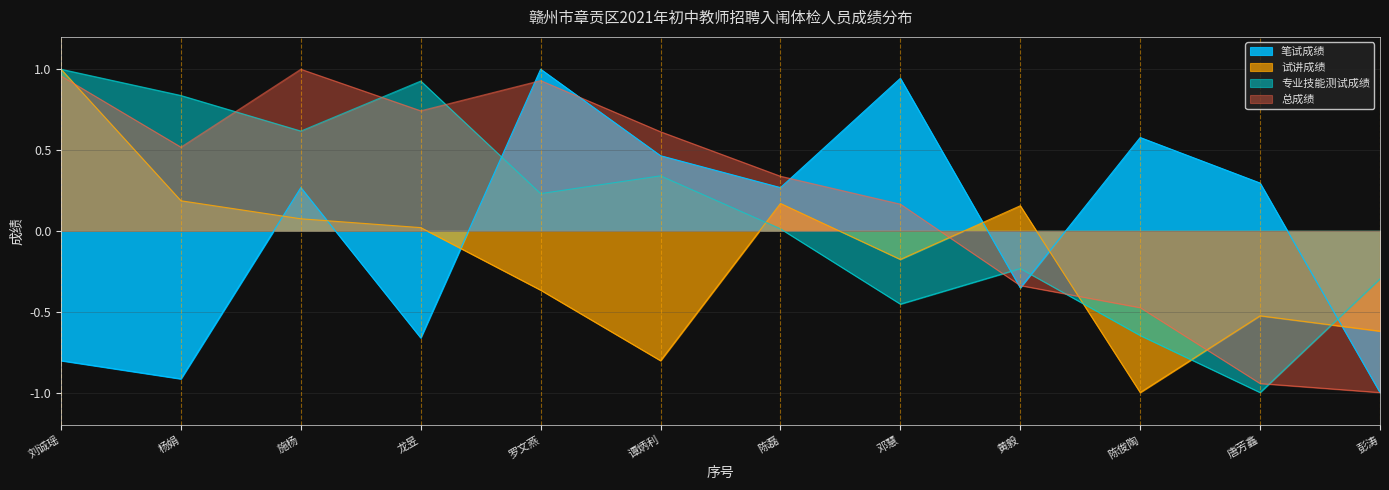

What are all the series names shown in the legend?

笔试成绩, 试讲成绩, 专业技能测试成绩, 总成绩